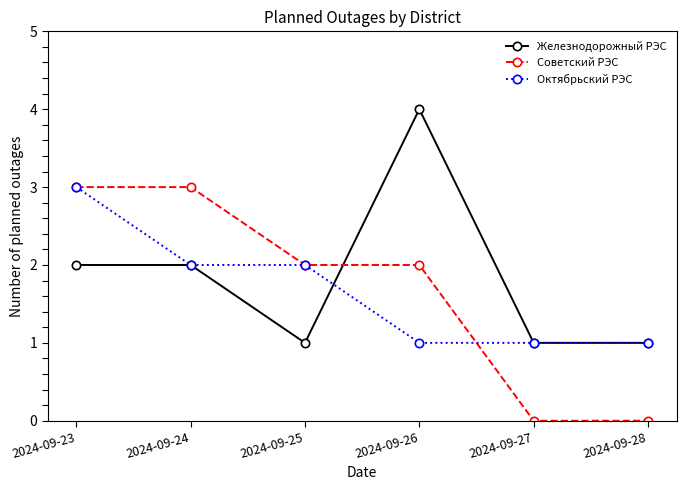

What is the difference between the second highest and minimum values in the Советский РЭС series?

3